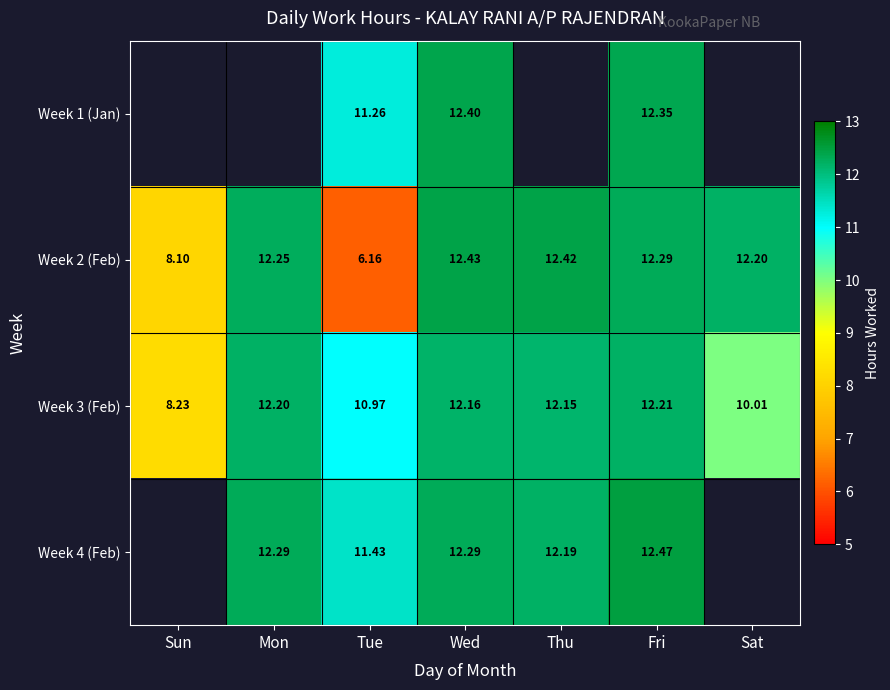

At Wed, list the series in order from smallest to largest.

Week 3 (Feb), Week 4 (Feb), Week 1 (Jan), Week 2 (Feb)